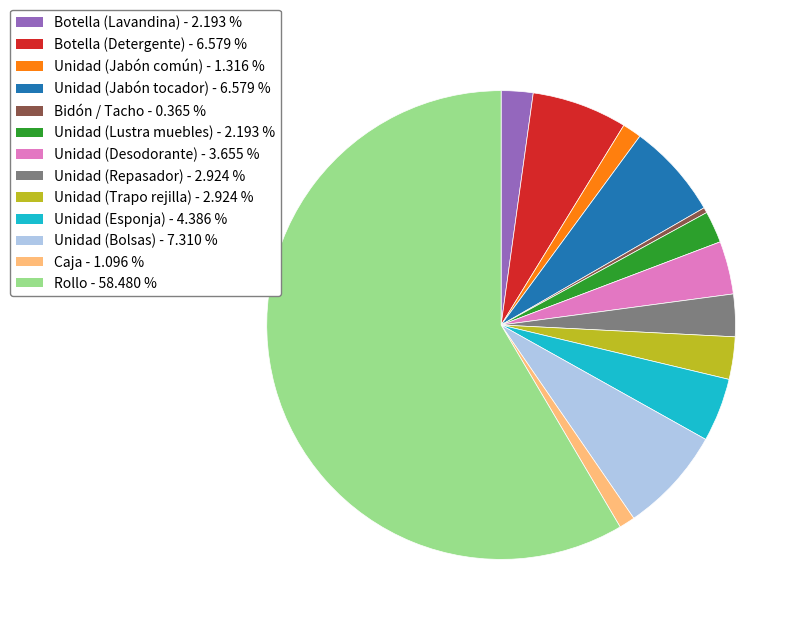

Combined, do Unidad (Lustra muebles) and Unidad (Trapo rejilla) account for over 50%?

No